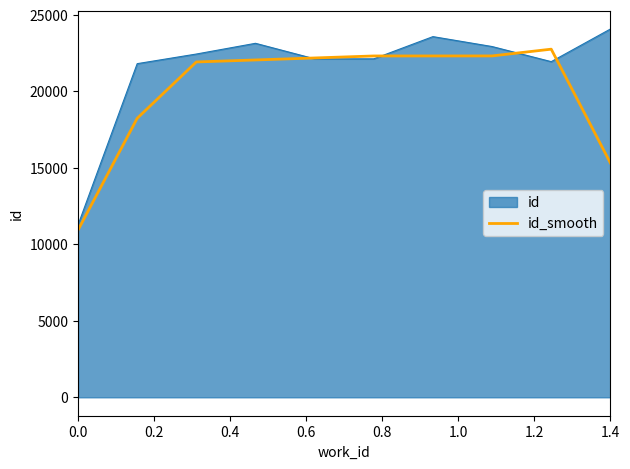

Count the number of categories in the chart.

10